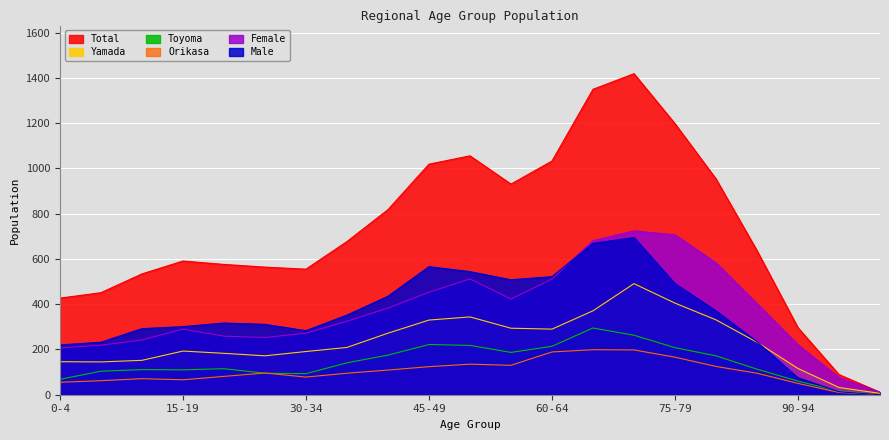

How many lines are shown in the chart?

6